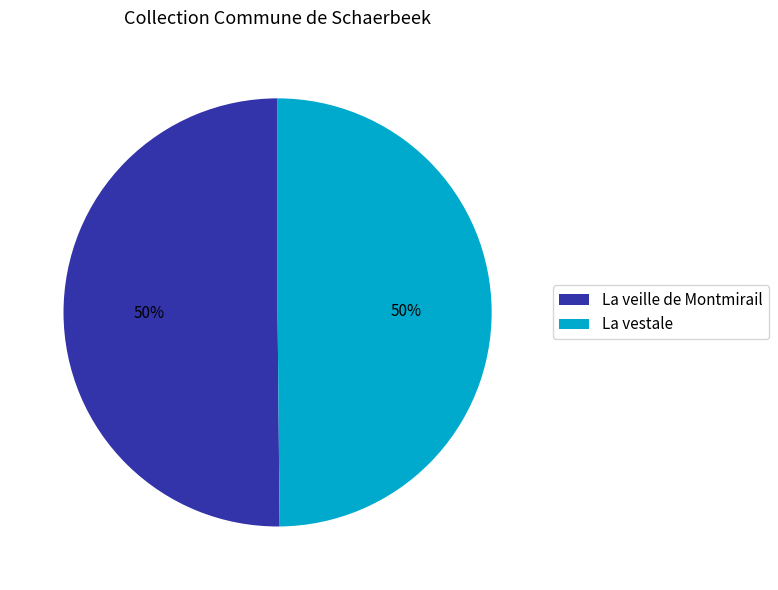

How many slices are in this pie chart?

2